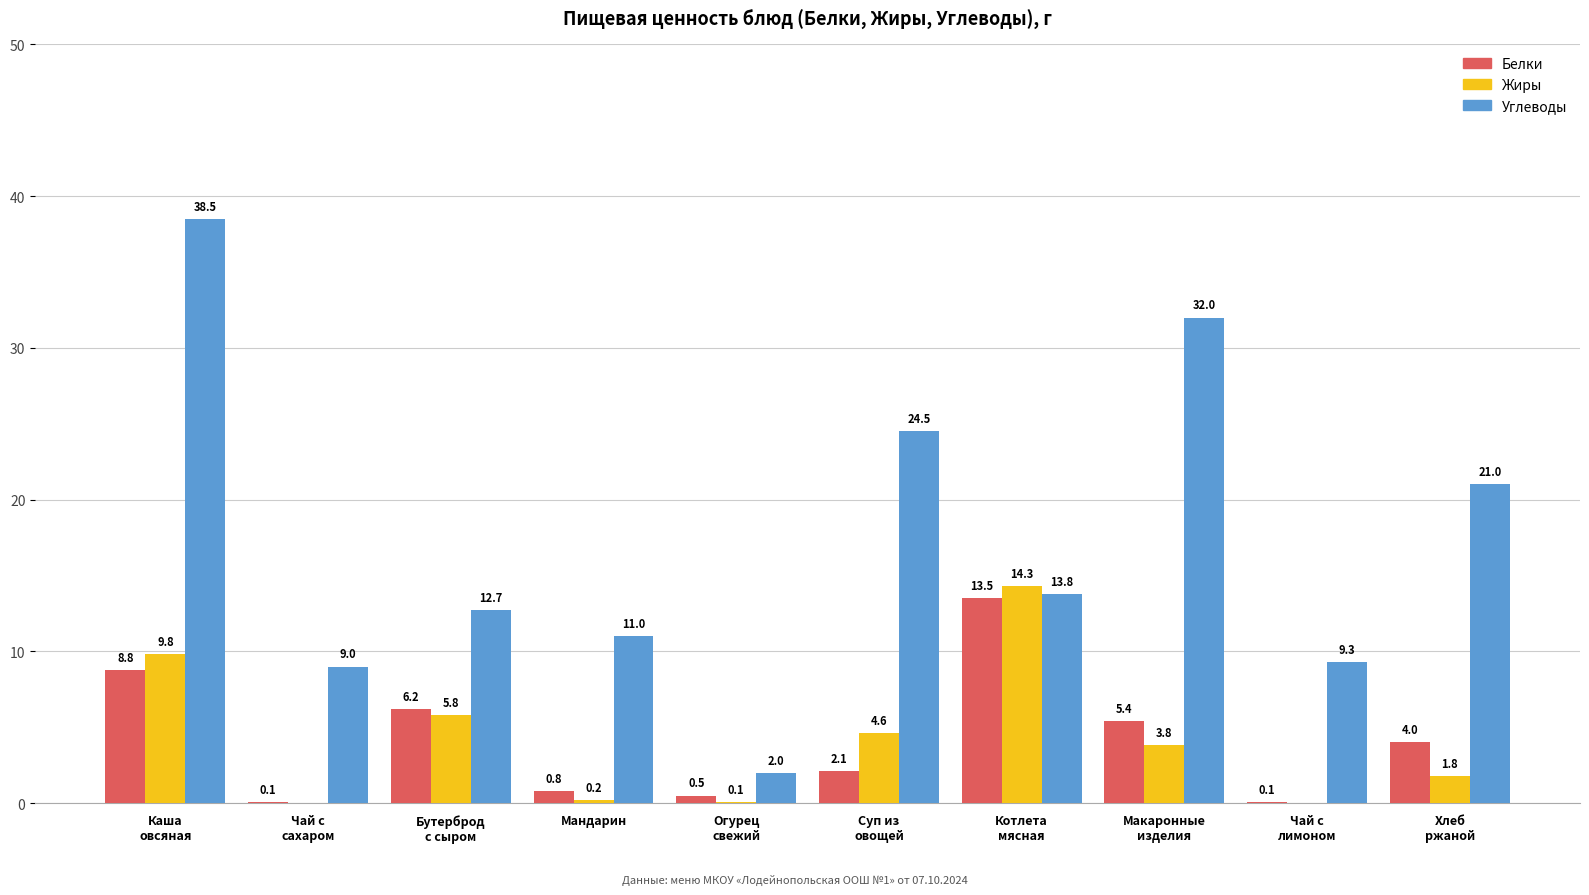

How many groups of bars are there?

10